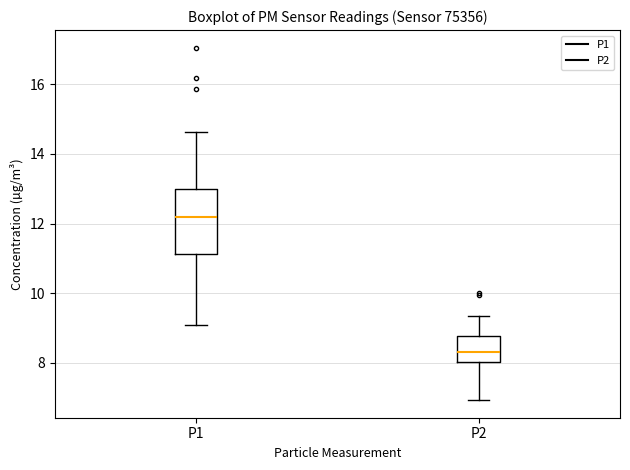

Comparing the boxes themselves (not the whiskers), which one is the tallest?

P1